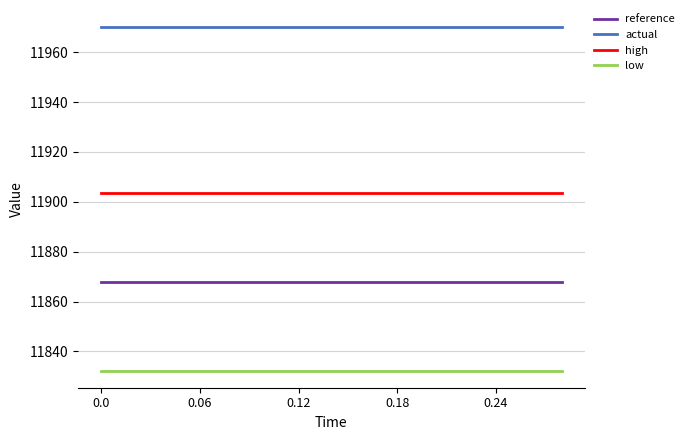

Which series has the largest total across all categories?

actual